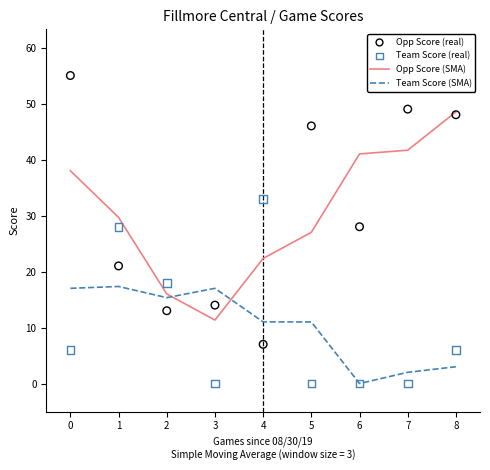

Which series has the largest total across all categories?

Opp Score (real)